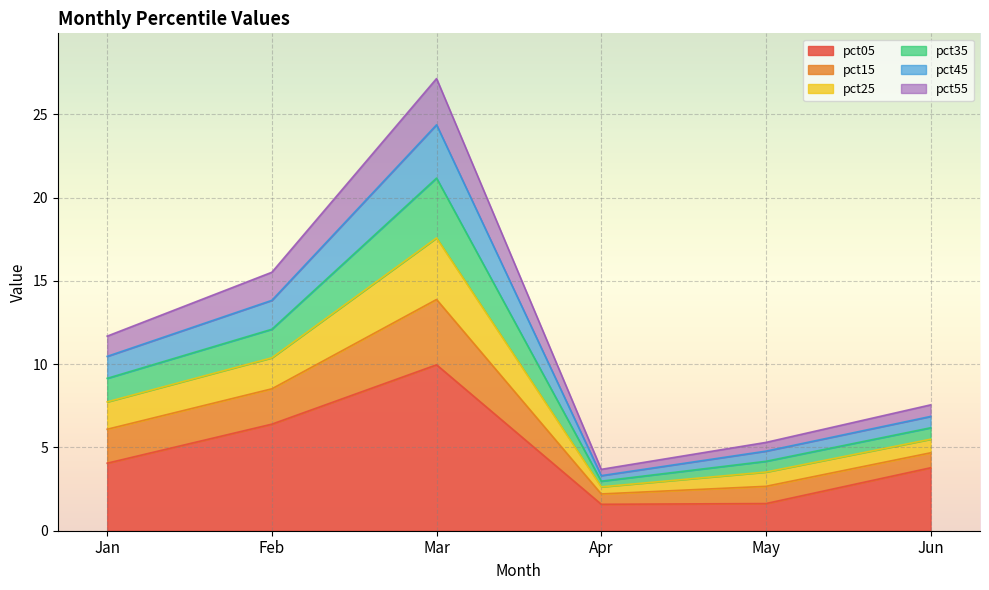

At how many categories does at least one series exceed 23?

1